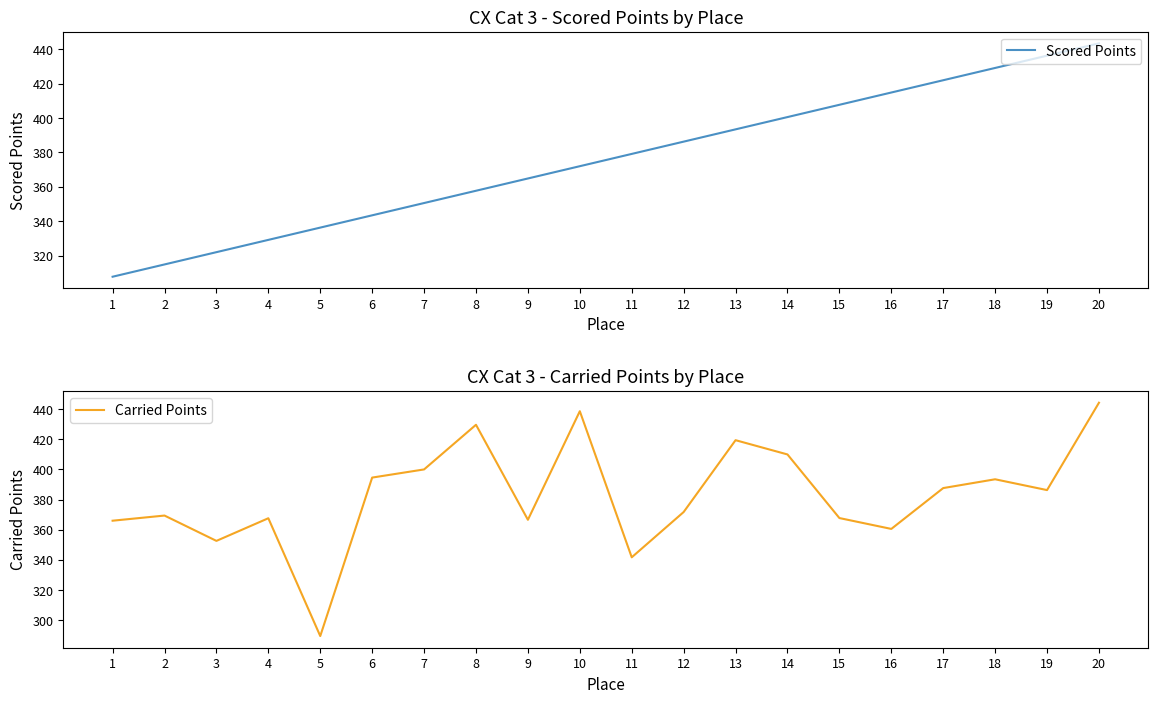

What is the sum of the Scored Points values at 3 and 16?

736.9